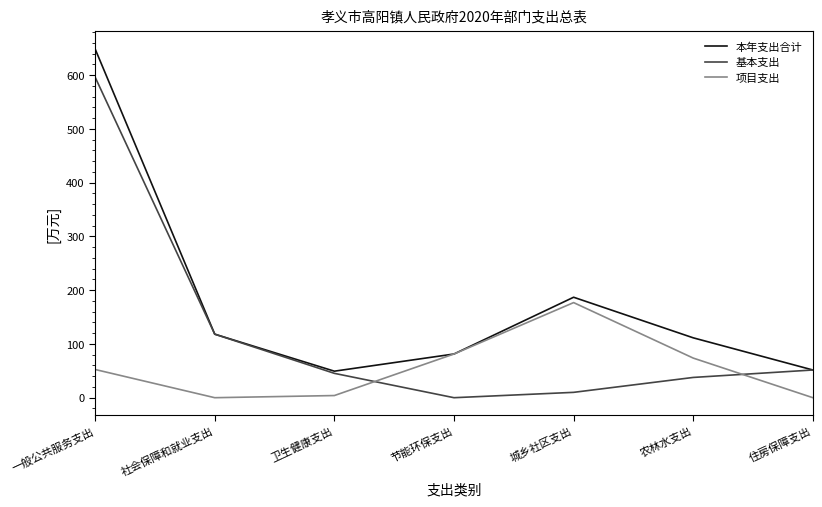

Is it true that 本年支出合计 equals 649.0 at 一般公共服务支出?

True